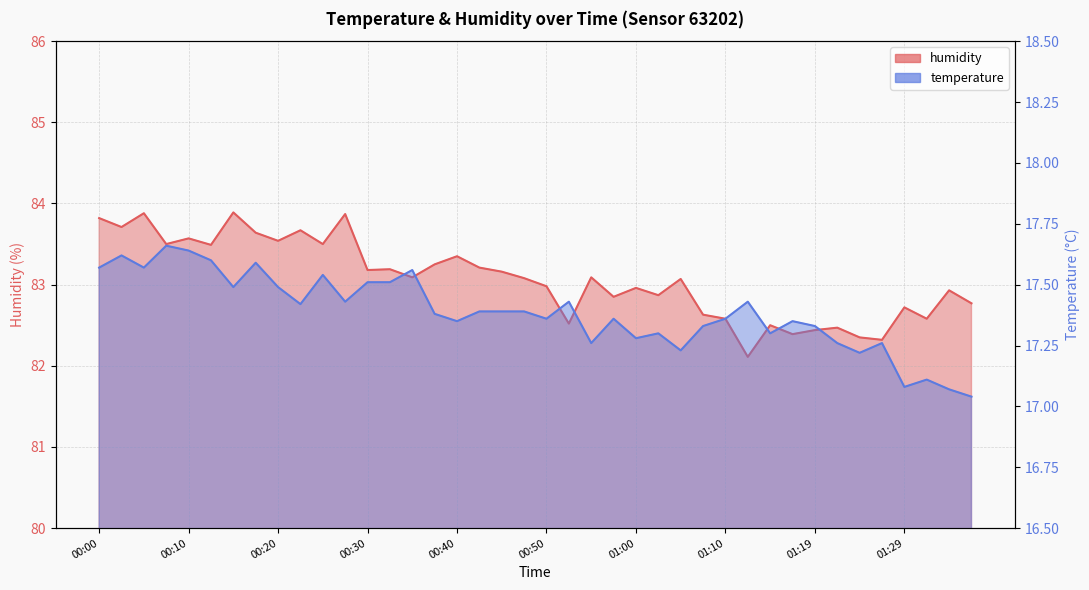

Which series changed the most between 00:00 and 00:18?

humidity